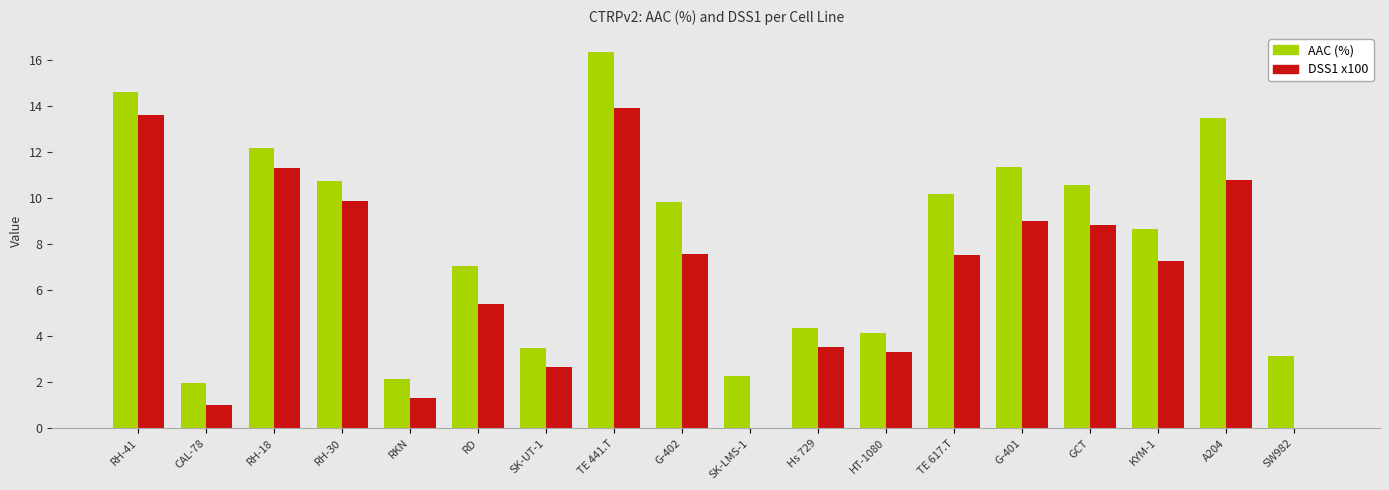

Reading right to left, what are all the values shown in this chart?

AAC (%): SW982=3.2	A204=13.5	KYM-1=8.7	GCT=10.6	G-401=11.4	TE 617.T=10.2	HT-1080=4.1	Hs 729=4.4	SK-LMS-1=2.3	G-402=9.8	TE 441.T=16.4	SK-UT-1=3.5	RD=7.1	RKN=2.1	RH-30=10.7	RH-18=12.2	CAL-78=2.0	RH-41=14.6
DSS1 x100: SW982=0.0	A204=10.8	KYM-1=7.3	GCT=8.8	G-401=9.0	TE 617.T=7.5	HT-1080=3.3	Hs 729=3.5	SK-LMS-1=0.0	G-402=7.6	TE 441.T=13.9	SK-UT-1=2.7	RD=5.4	RKN=1.3	RH-30=9.9	RH-18=11.3	CAL-78=1.0	RH-41=13.6